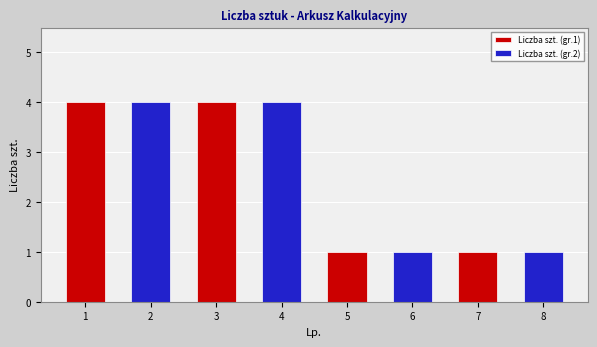

What is the difference between the maximum and minimum values?

3